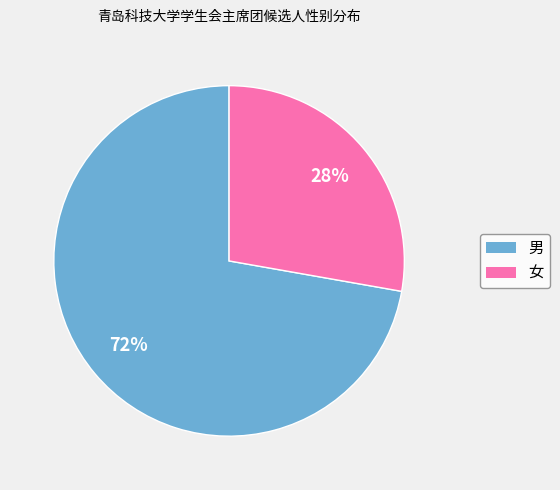

Which slice is the smallest?

女